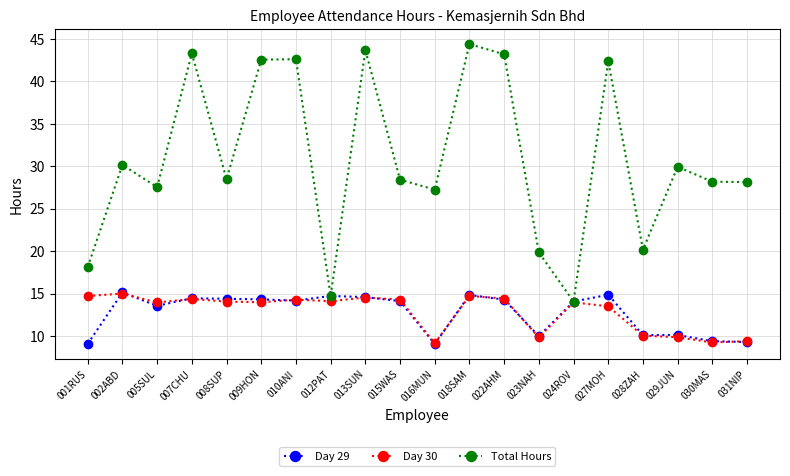

Count the number of categories in the chart.

20